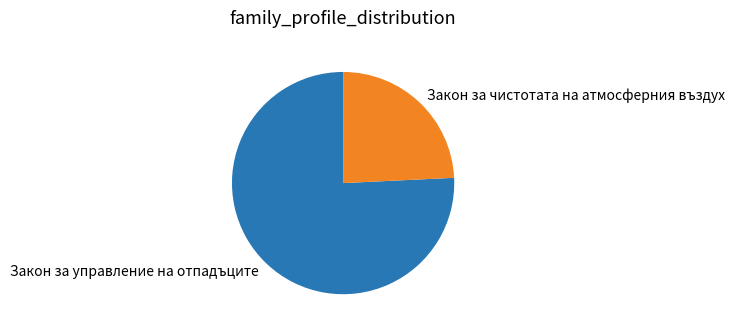

Approximately how many times larger is the value at Закон за чистотата на атмосферния въздух compared to Закон за управление на отпадъците?

0.3